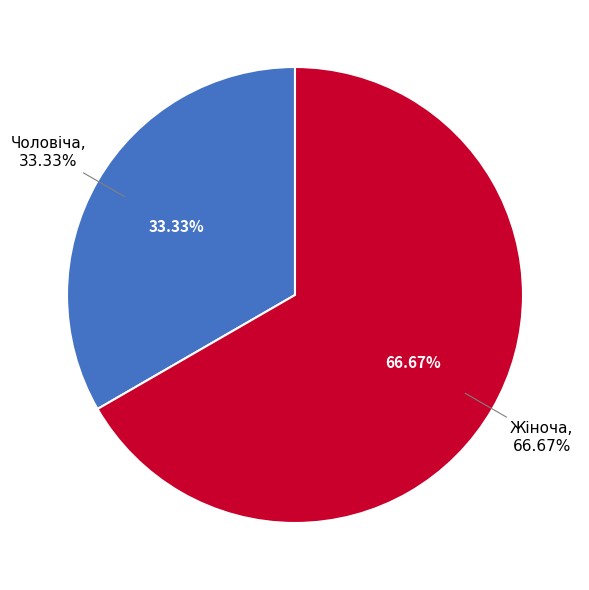

What is the total percentage of Чоловіча and Жіноча?

100.0%